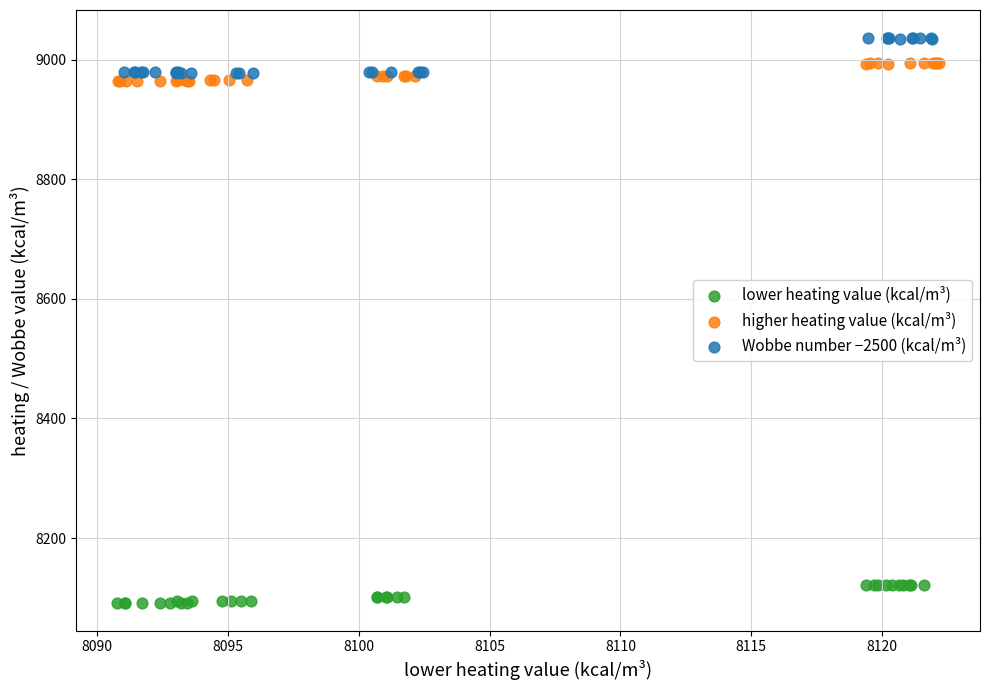

What are all the series names shown in the legend?

lower heating value (kcal/m³), higher heating value (kcal/m³), Wobbe number −2500 (kcal/m³)